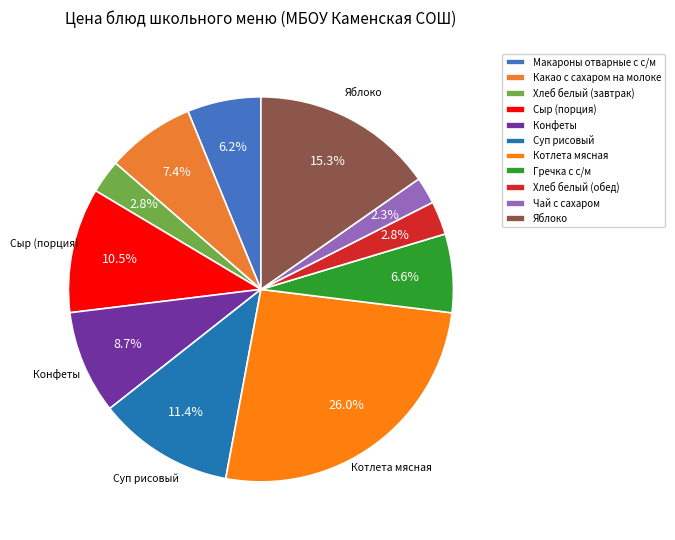

Is it true that Яблоко is 15% of the pie?

True